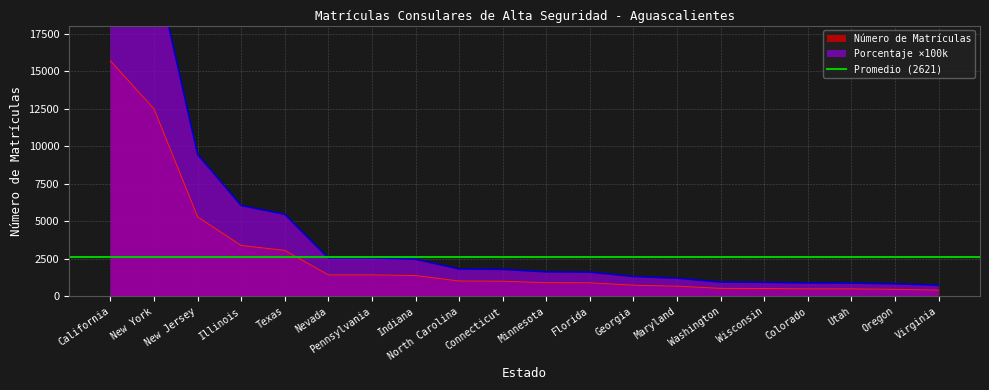

How many lines are shown in the chart?

2